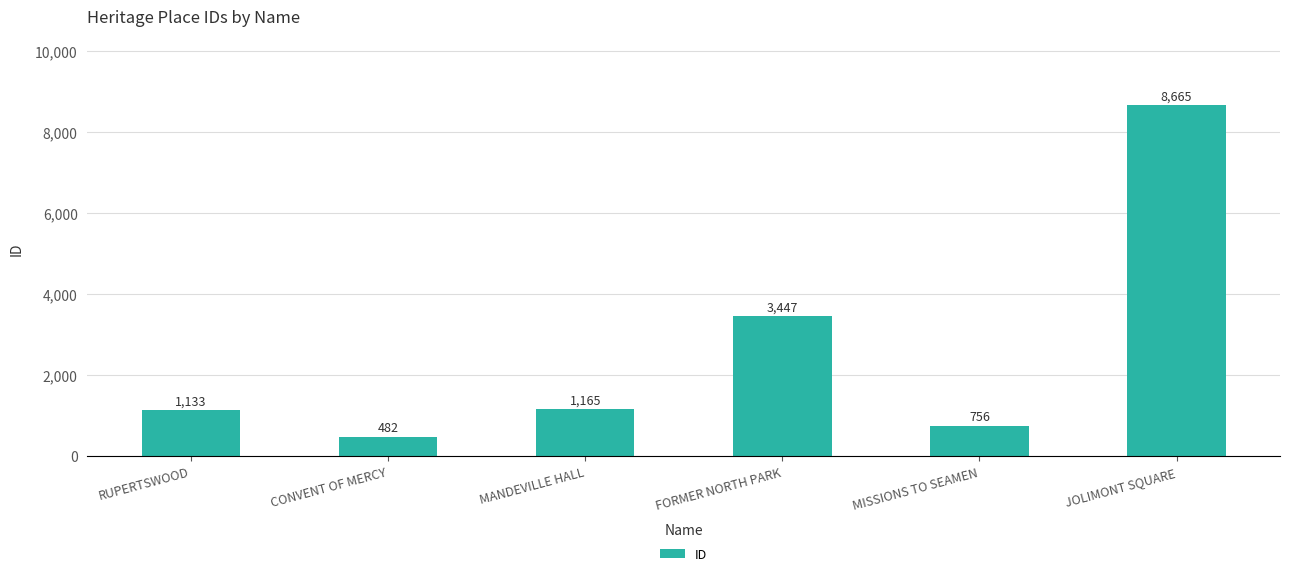

Reading left to right, list all the values displayed in this chart.

RUPERTSWOOD=1133	CONVENT OF MERCY=482	MANDEVILLE HALL=1165	FORMER NORTH PARK=3447	MISSIONS TO SEAMEN=756	JOLIMONT SQUARE=8665